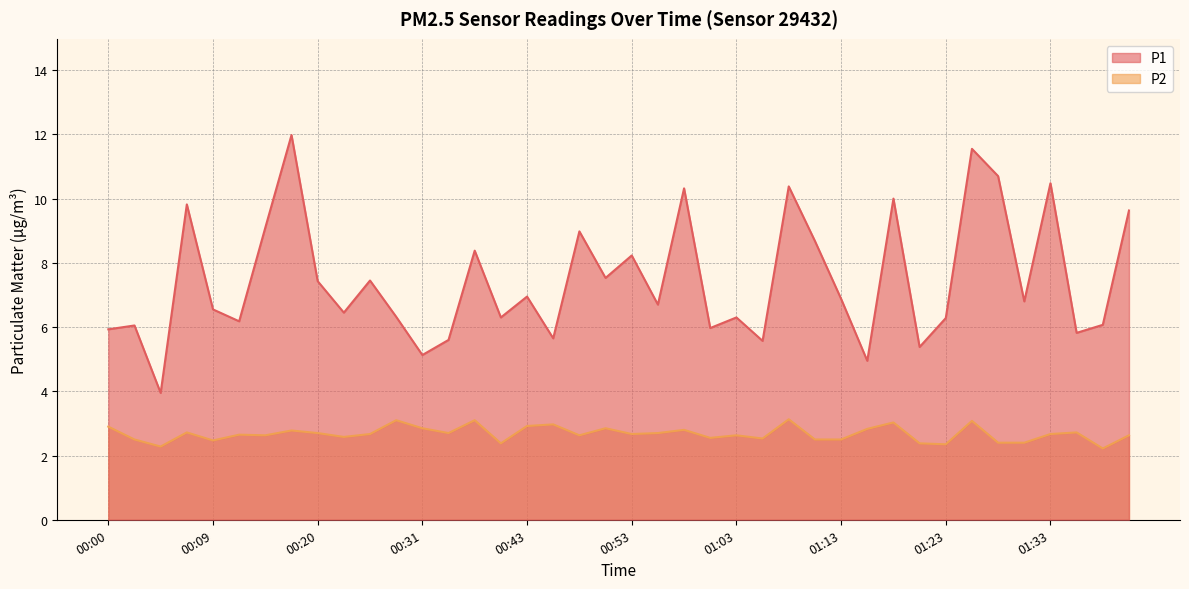

Between 00:00 and 00:02, which series saw the biggest shift?

P2